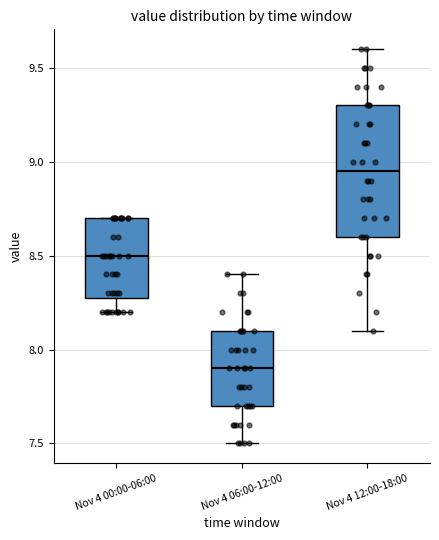

Which box's median line is the highest?

Nov 4 12:00-18:00